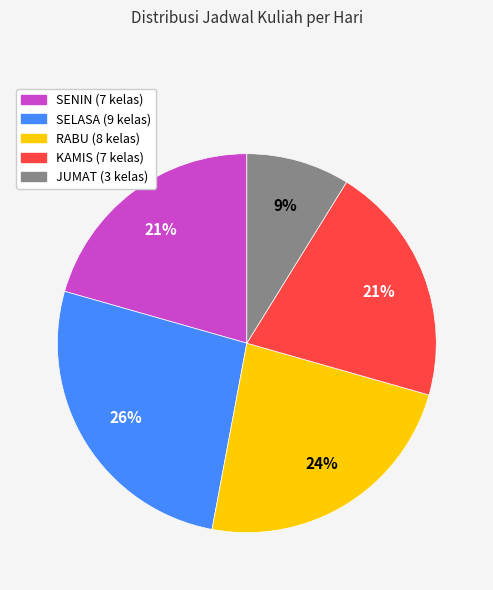

Approximately how many times larger is the value at SENIN compared to SELASA?

0.8